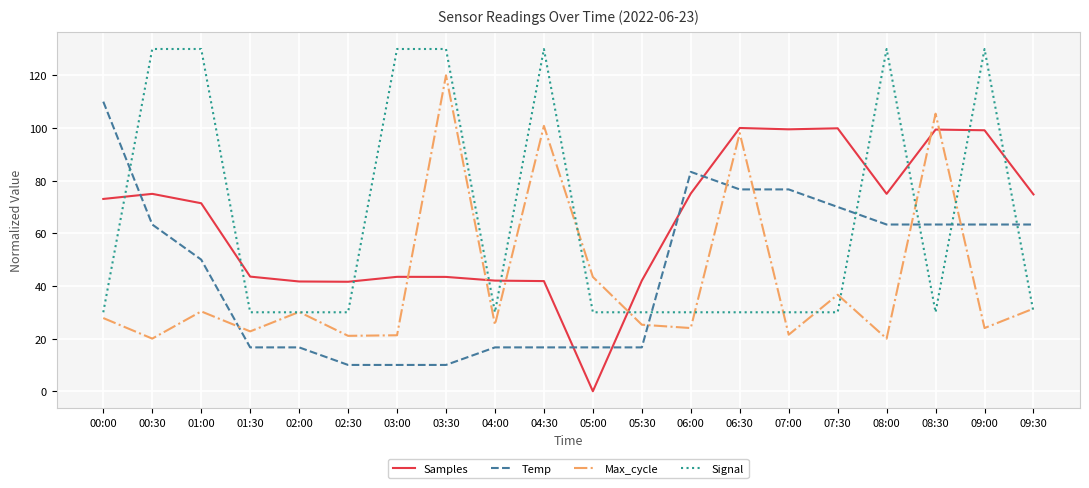

True or false: Temp and Samples intersect in this chart.

True